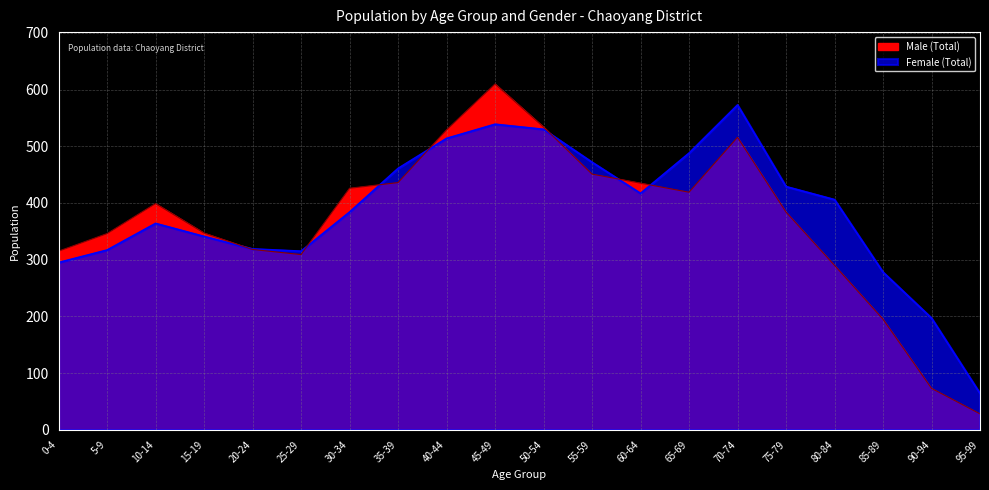

Where do Female (Total) and Male (Total) first cross each other?

15-19 and 20-24